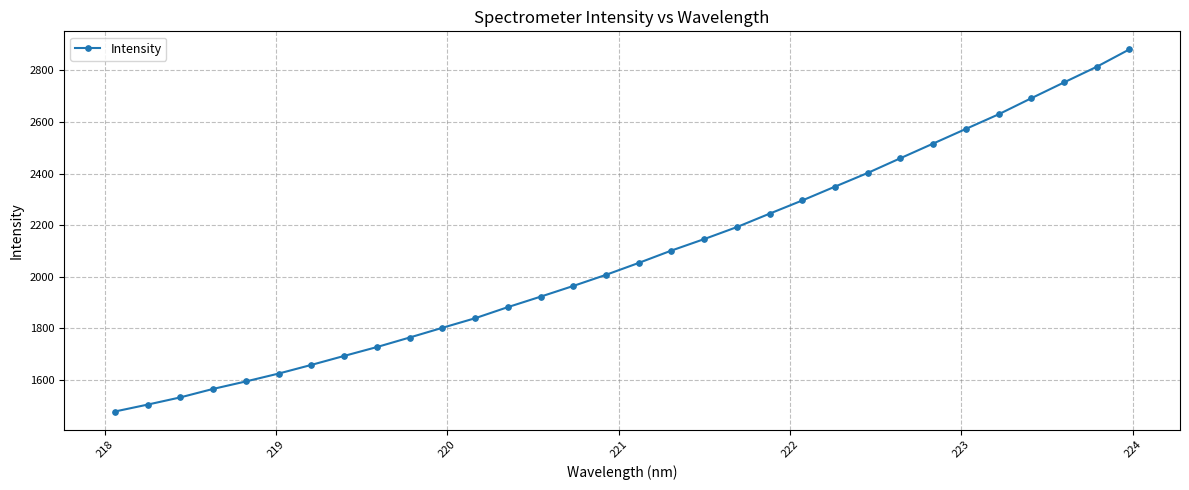

What is the difference between the maximum and minimum values?

1403.6